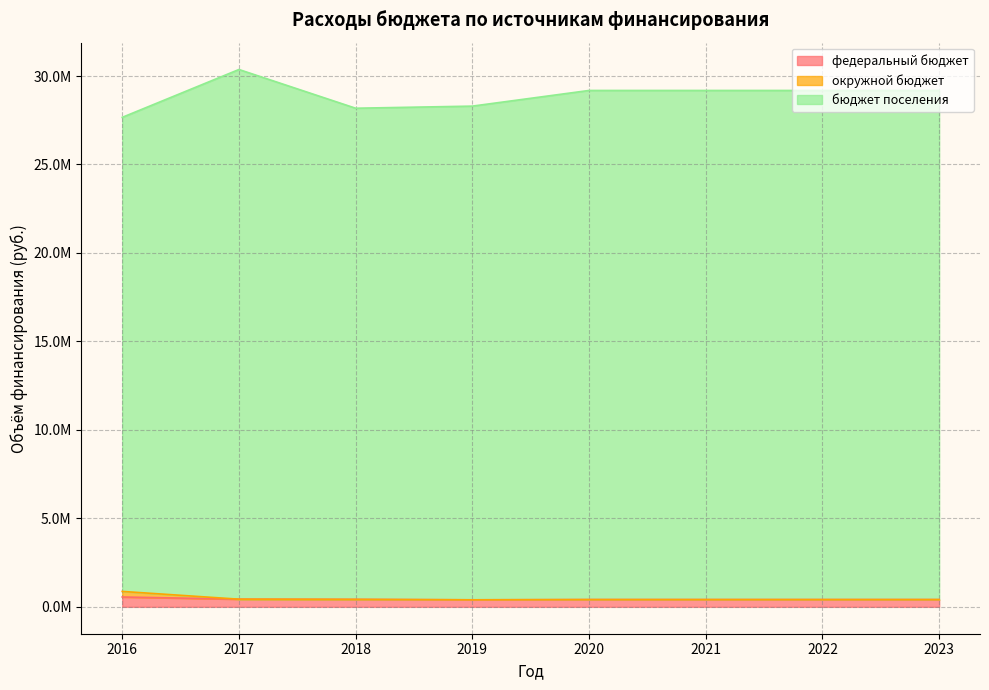

At which label does окружной бюджет reach its peak?

2016